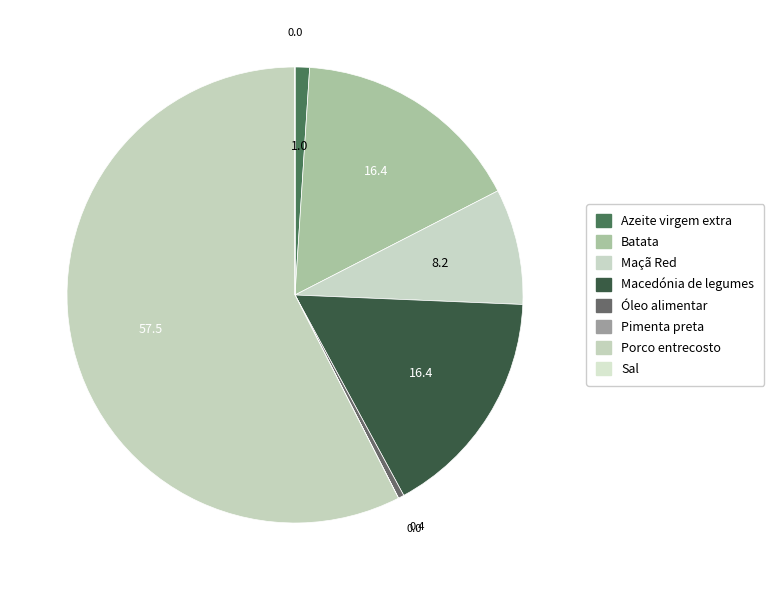

The Azeite virgem extra slice represents 1% of the pie. True or false?

True